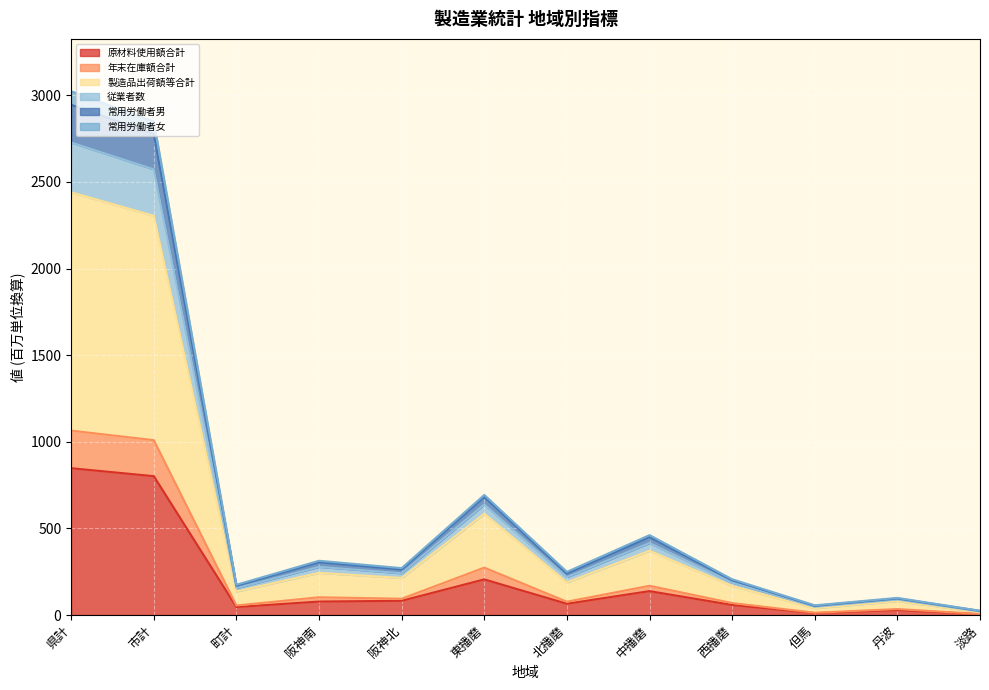

True or false: 年末在庫額合計 and 常用労働者男 cross at least once.

False